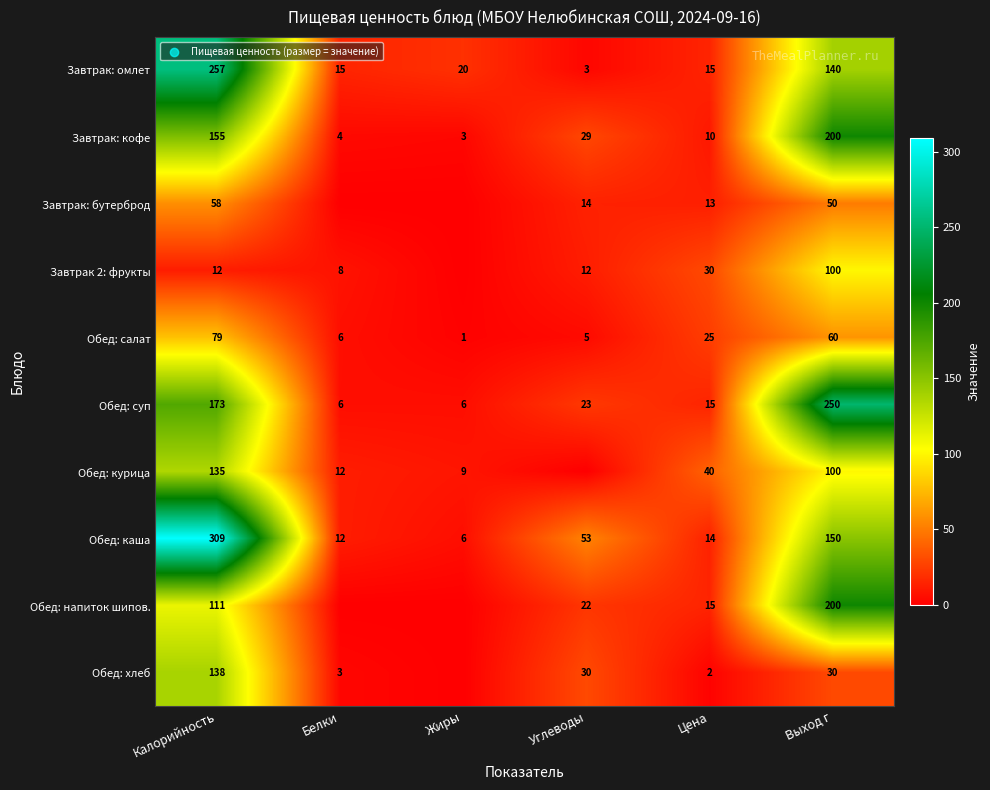

List the labels in order of Завтрак: кофе value, largest first.

Выход г, Калорийность, Углеводы, Цена, Белки, Жиры